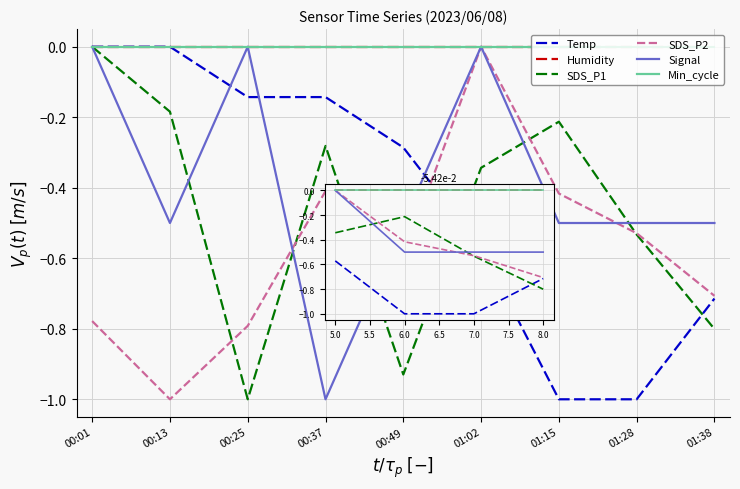

At which category is the sum across all series the highest?

00:01